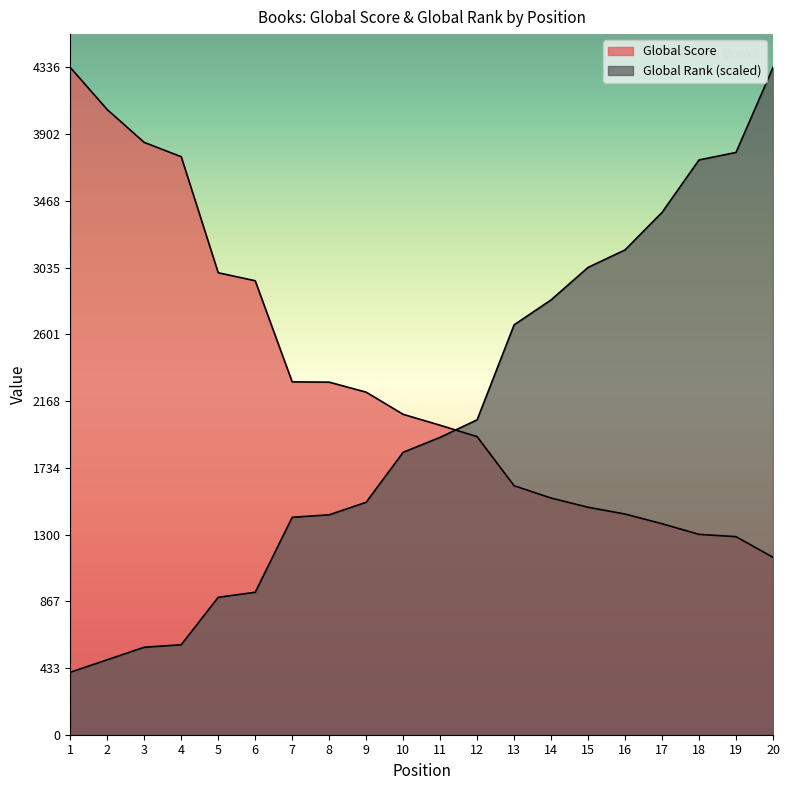

How many data points in Global Rank are less than 1932?

10